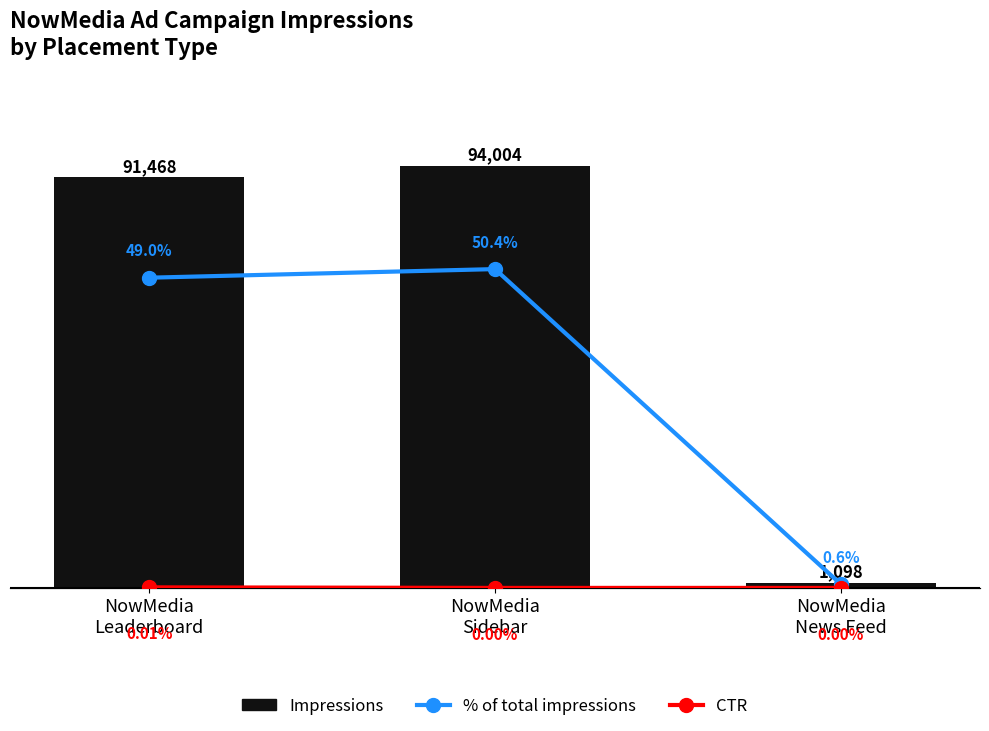

Reading left to right, transcribe all the data shown in this chart.

Impressions: 91468.0	94004.0	1098.0
% of total impressions: 49.0	50.4	0.6
CTR (scaled): 0.1	0.0	0.0